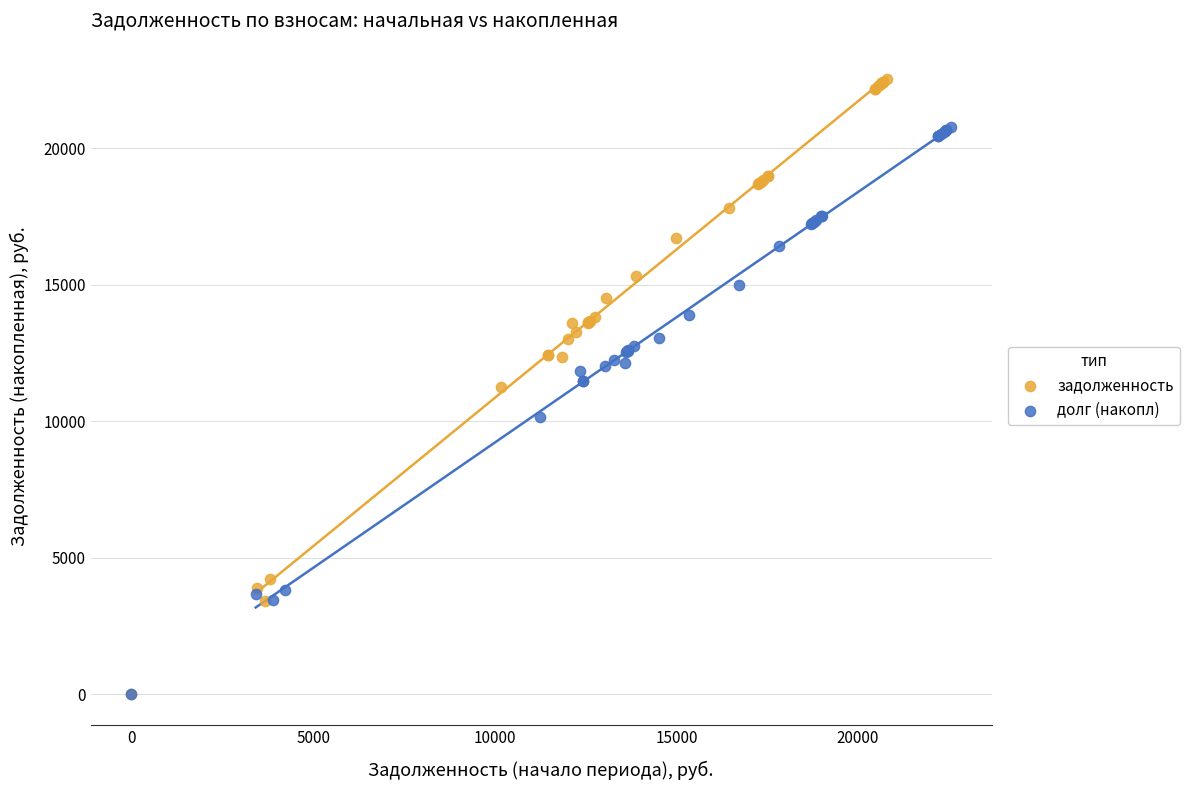

What are all the series names shown in the legend?

задолженность, долг (накопл)